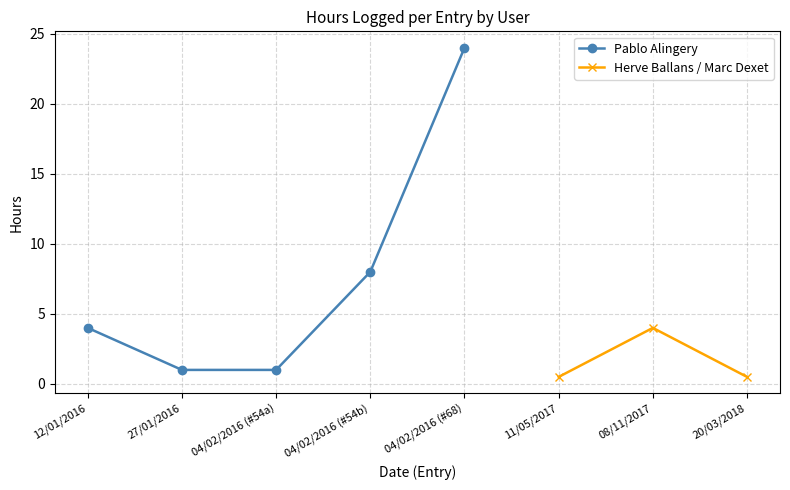

What is the value of the Herve Ballans / Marc Dexet point at the 2nd from the left?

4.0